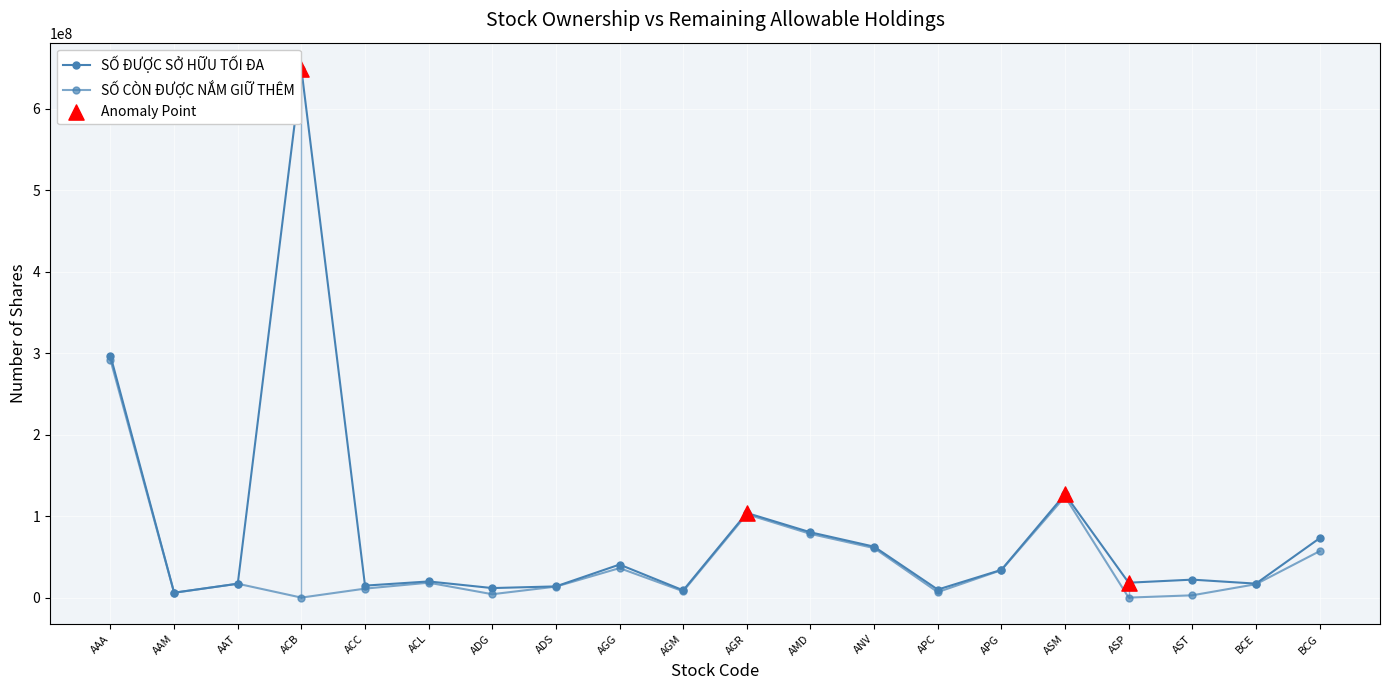

How many data points in SỐ CÒN ĐƯỢC NẮM GIỮ THÊM are less than 17035800?

10